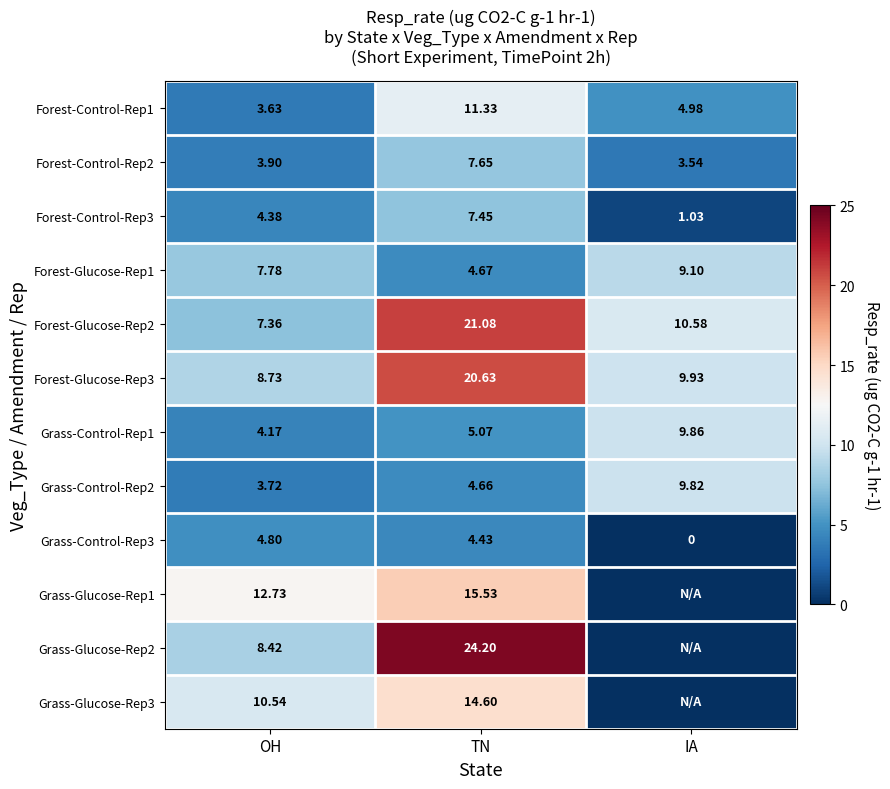

True or false: Grass-Glucose-Rep3 has a value of 14.6 at TN.

True